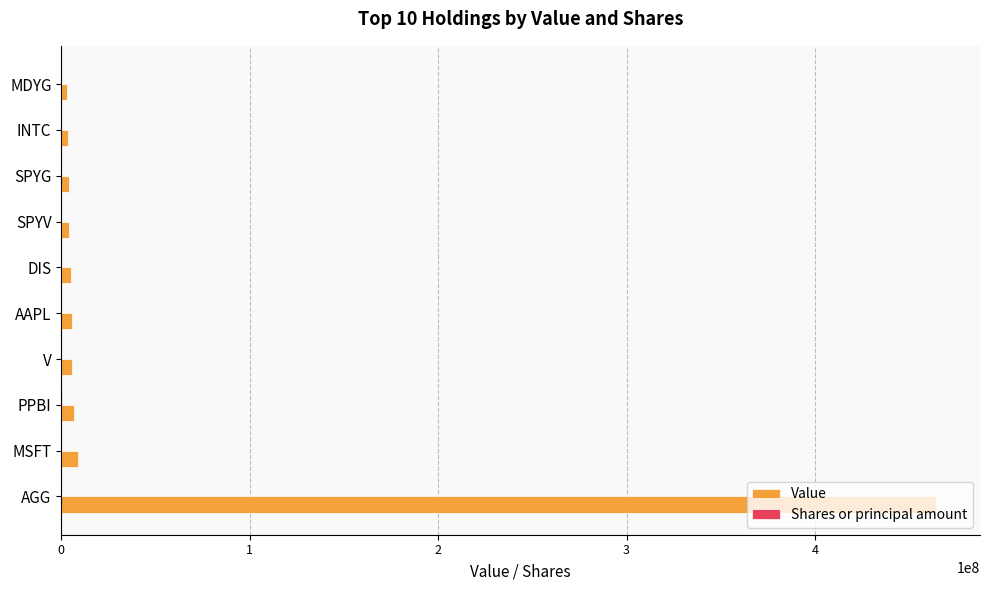

What is the maximum value shown in the chart?

464287226